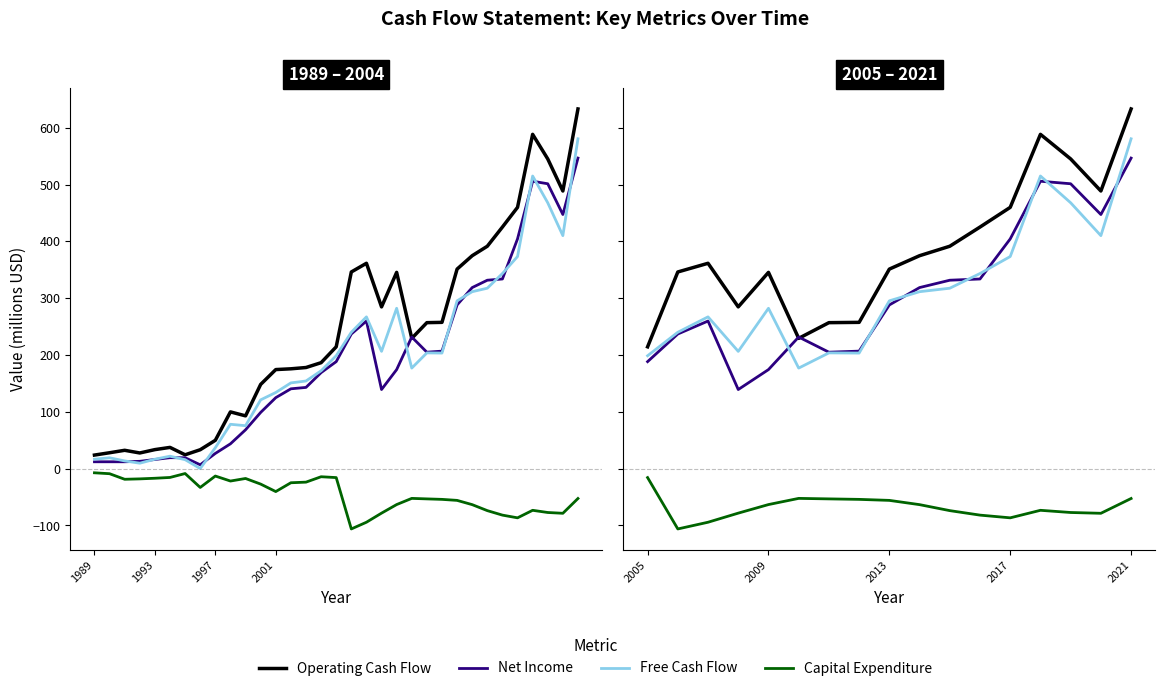

The Free Cash Flow series shows 724.0 at 14. True or false?

False